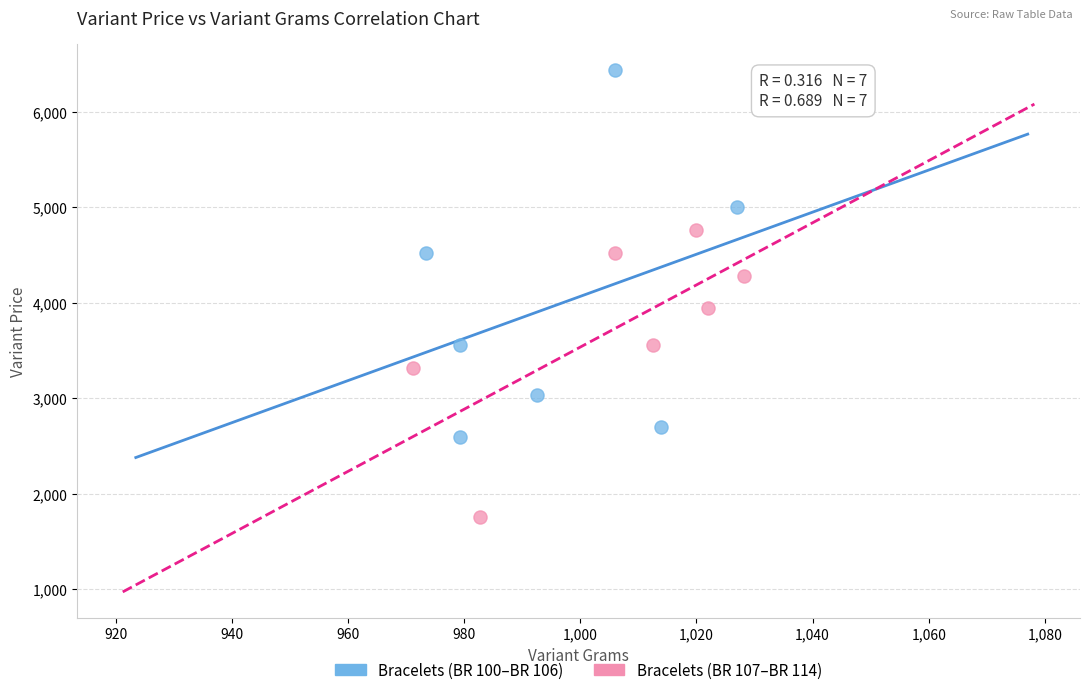

Which series has the widest spread of Y values?

Bracelets (BR 100–BR 106)